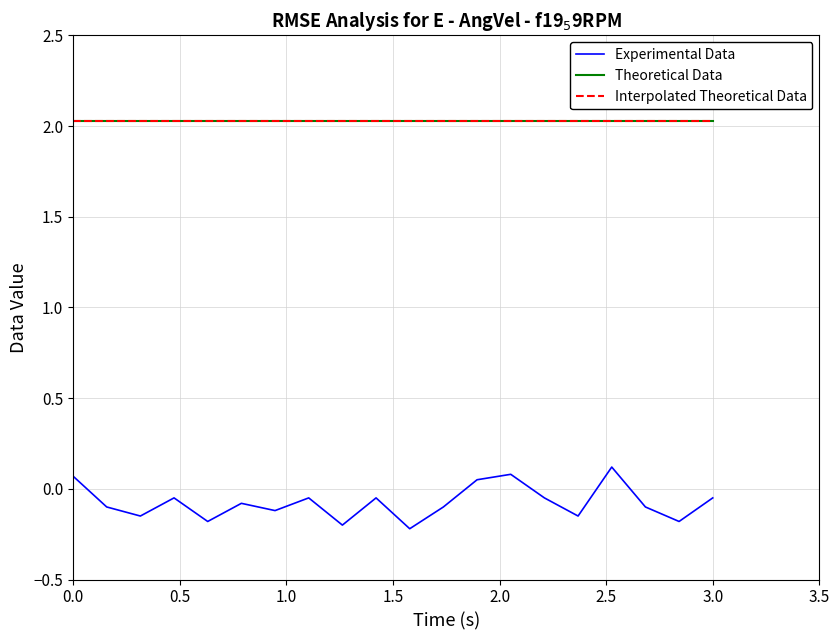

List the series in order of their peak value, lowest first.

Experimental Data, Theoretical Data, Interpolated Theoretical Data